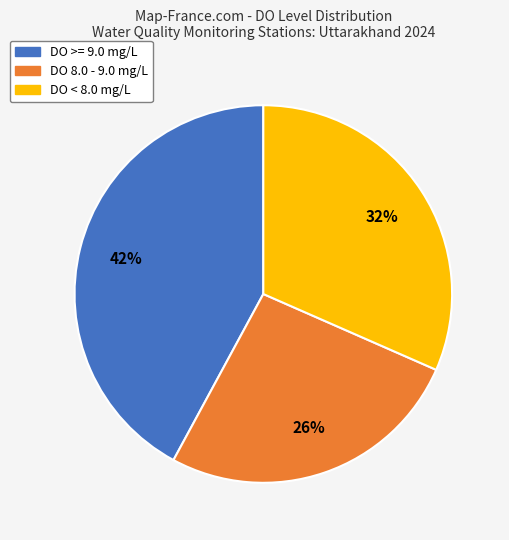

Is there a majority slice in this chart?

No